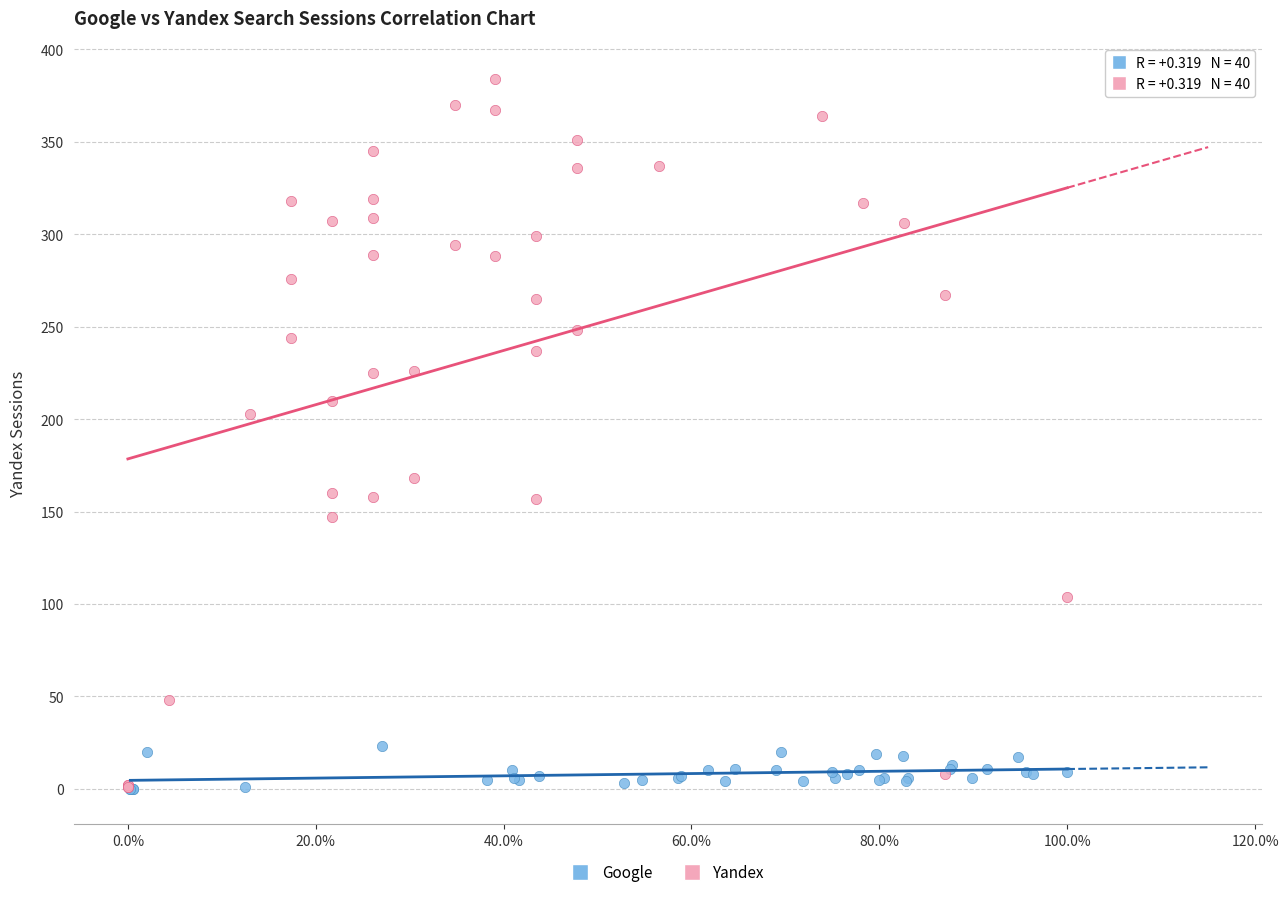

Which series has the largest Y range (max minus min)?

Yandex